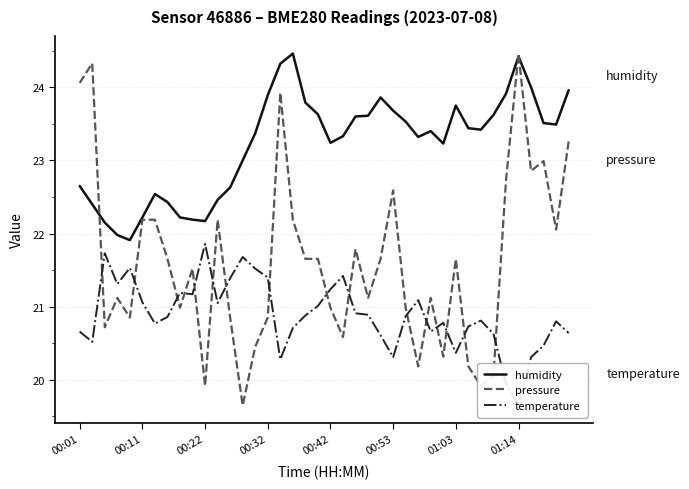

Is the value of humidity at 17 greater than the value of temperature at 19?

Yes